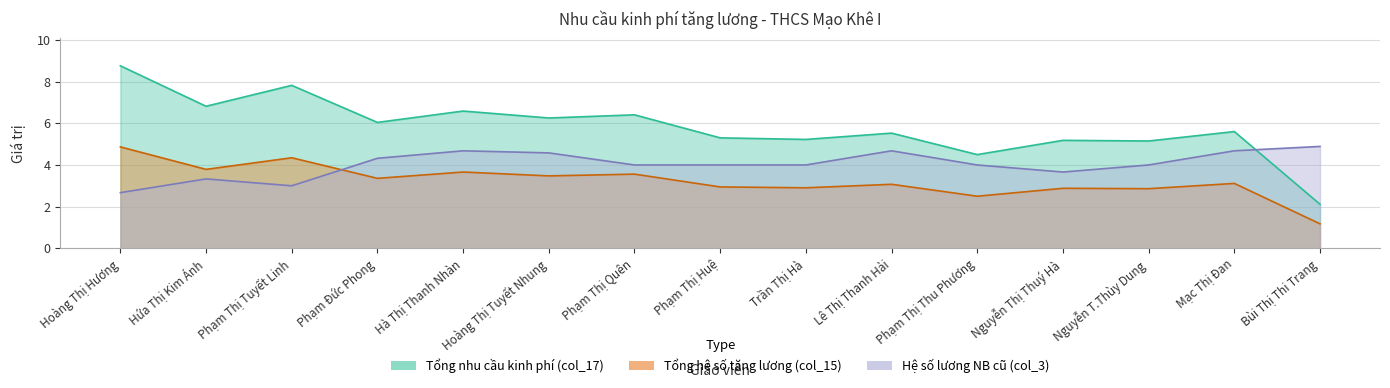

True or false: Tổng hệ số tăng lương (col_15) has a value of 1.6 at Lê Thị Thanh Hải.

False